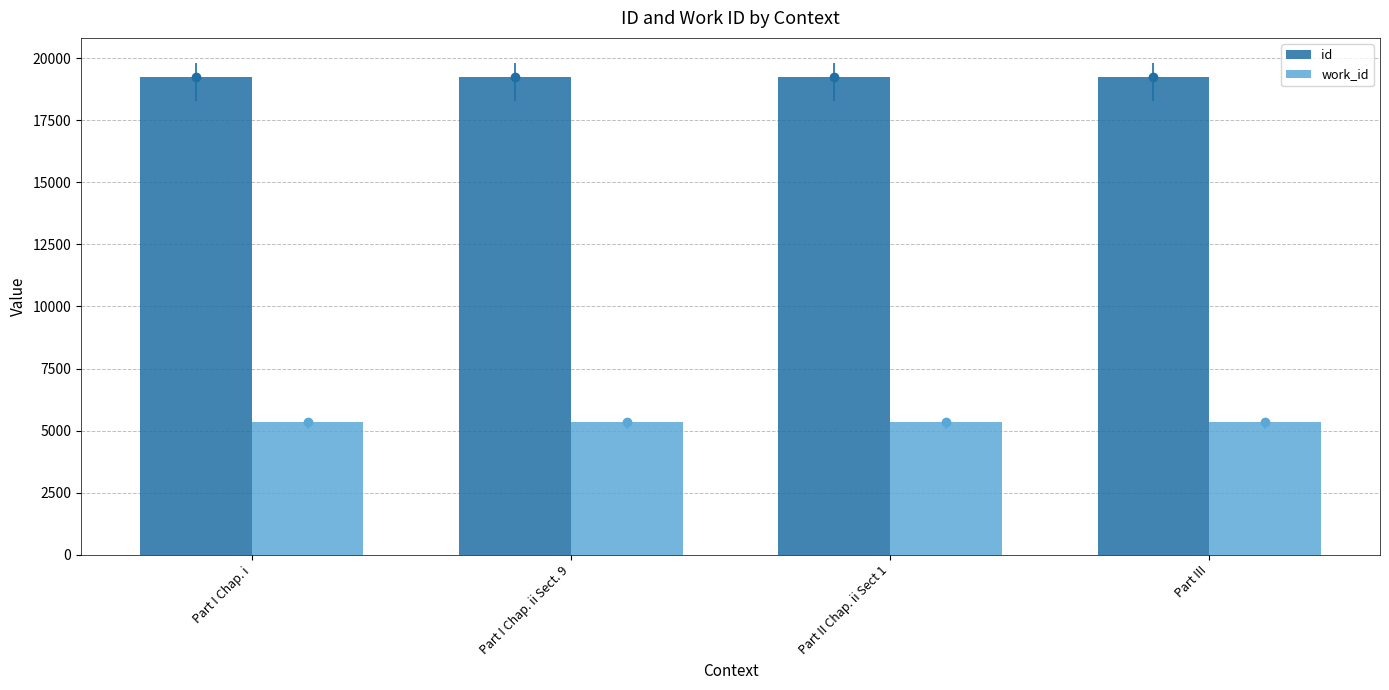

At Part I Chap. ii Sect. 9, list the series in order from smallest to largest.

work_id, id